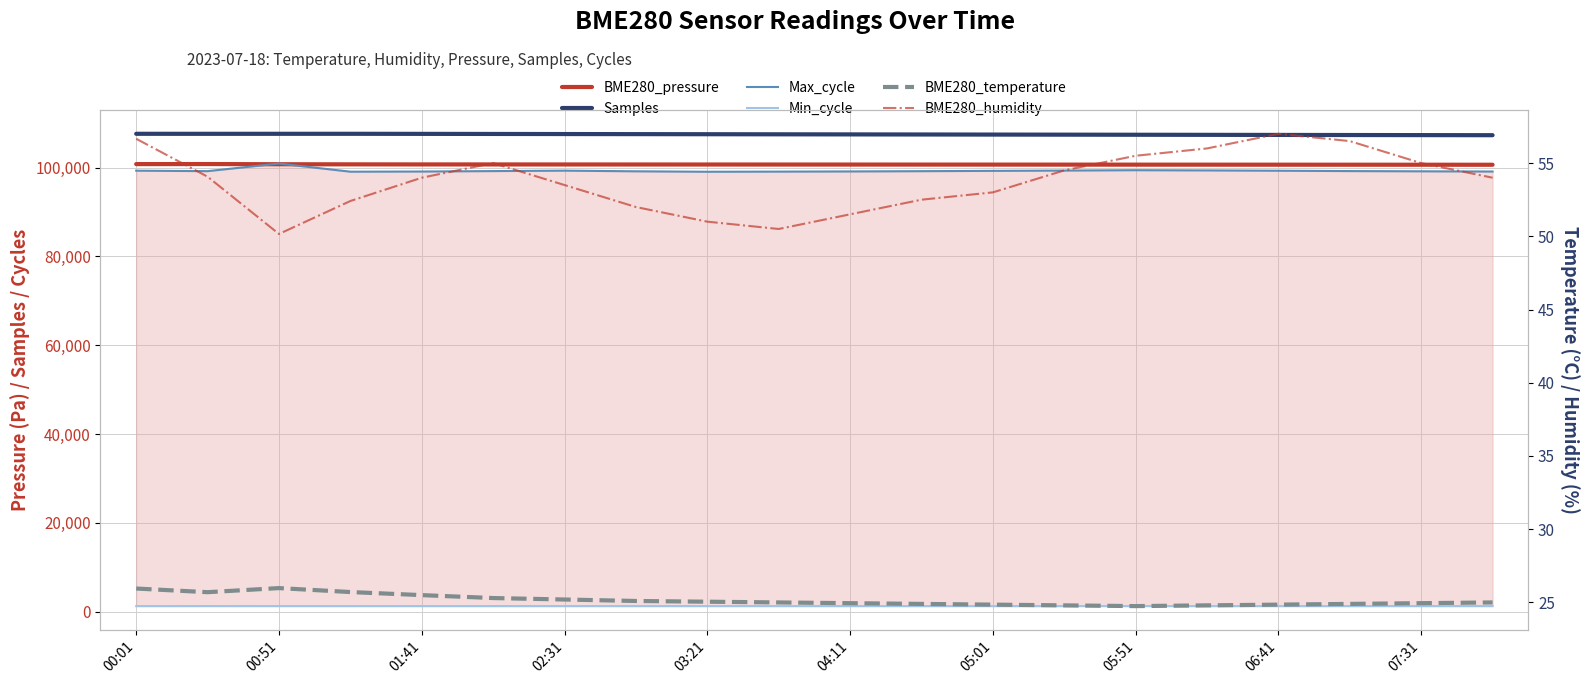

Does the chart have visible grid lines?

Yes